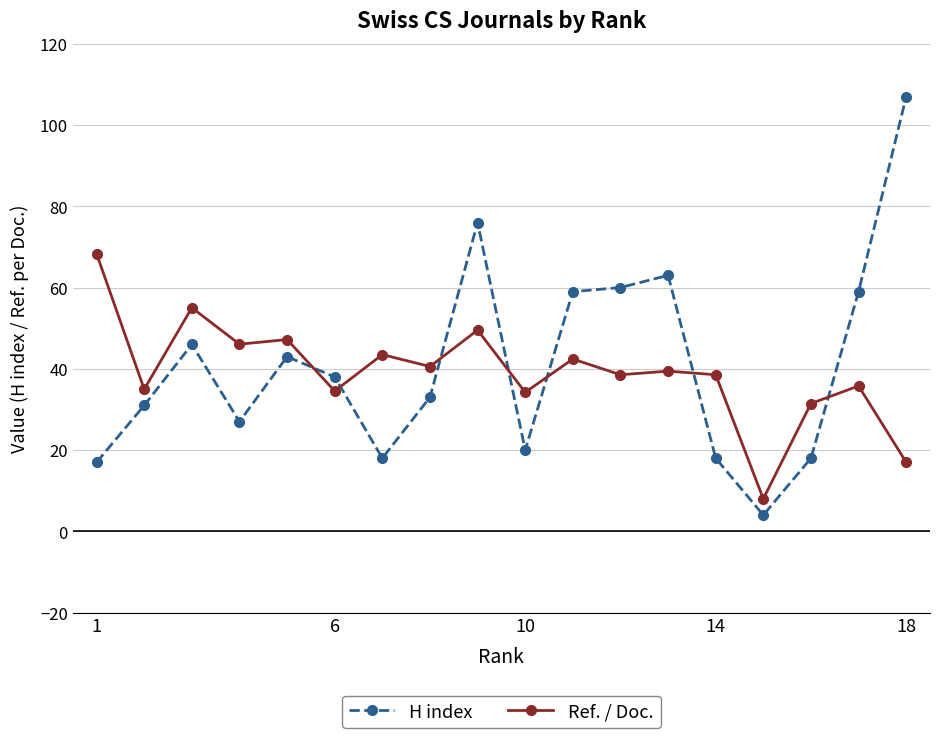

Rank the series by their maximum value, from highest to lowest.

H index, Ref. / Doc.